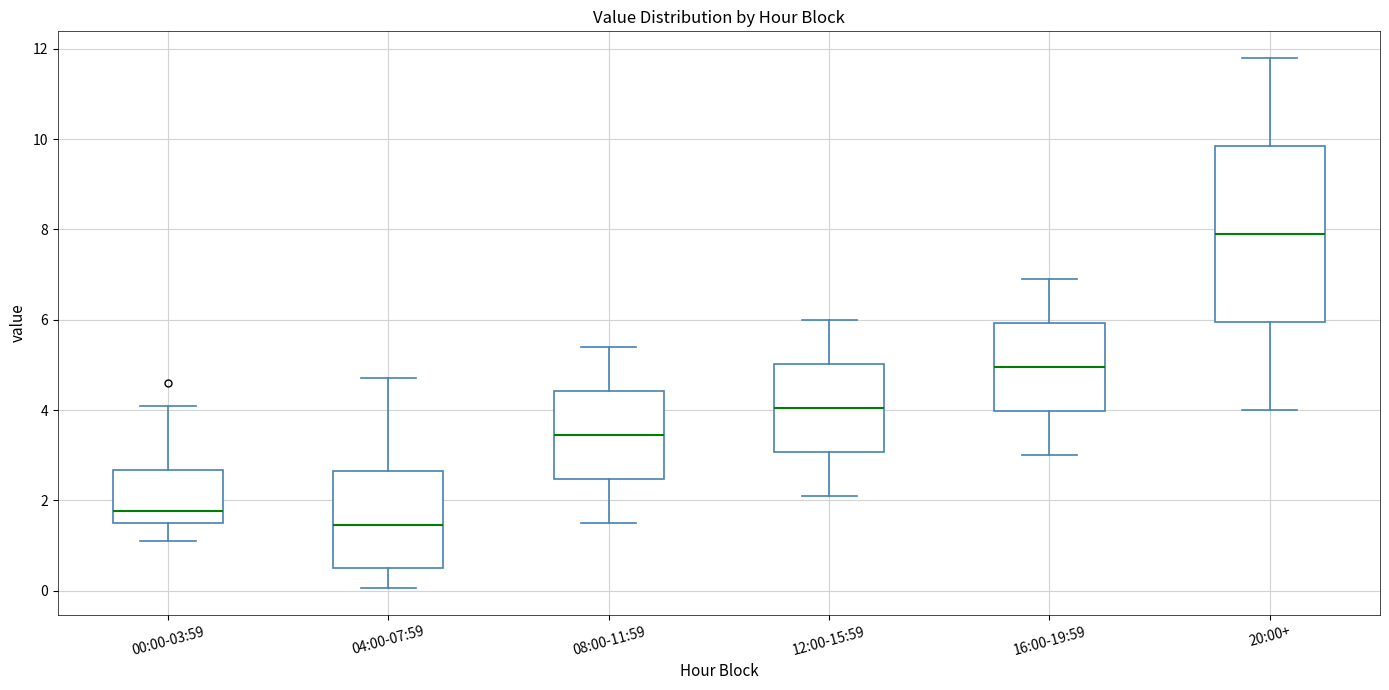

Comparing the boxes themselves (not the whiskers), which one is the tallest?

20:00+